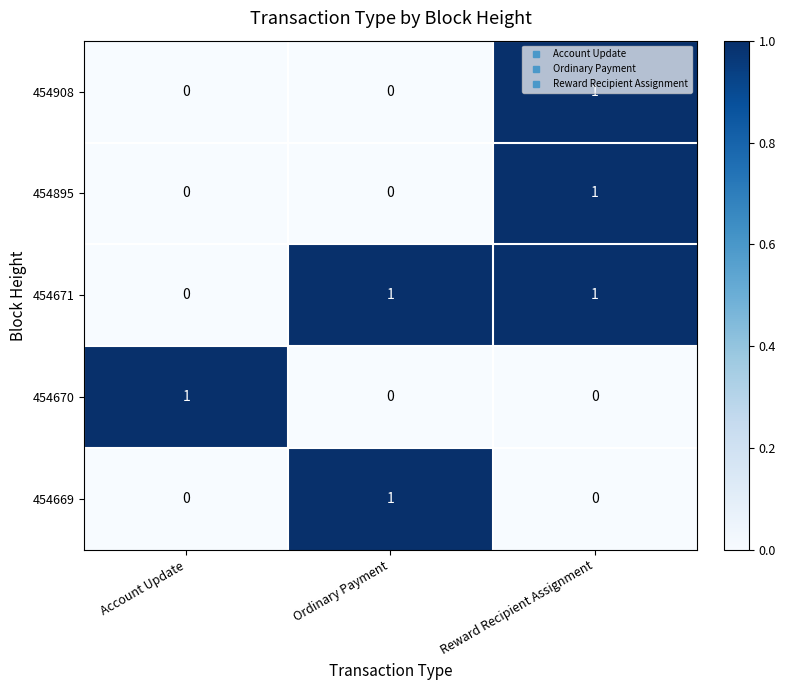

Count the 454670 values in the range 0 to 1.

3